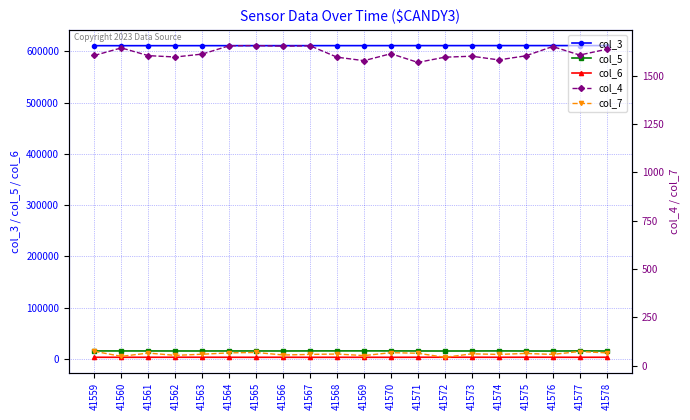

What is the value of the col_5 point at the 6th from the left?

15457